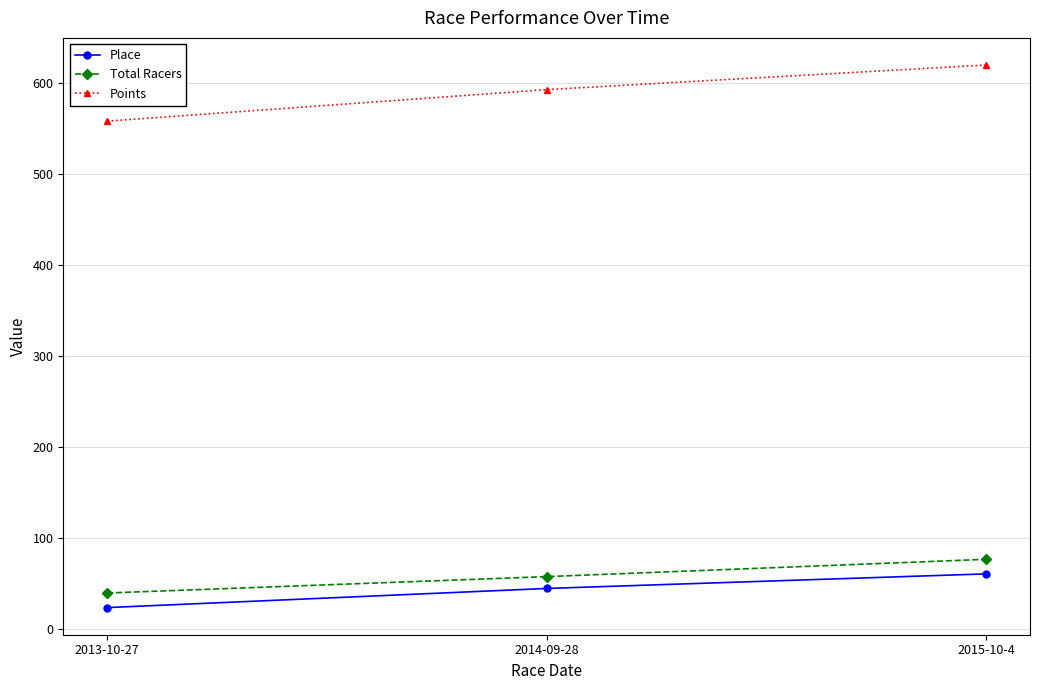

What is the total value across all series at 2013-10-27?

621.9